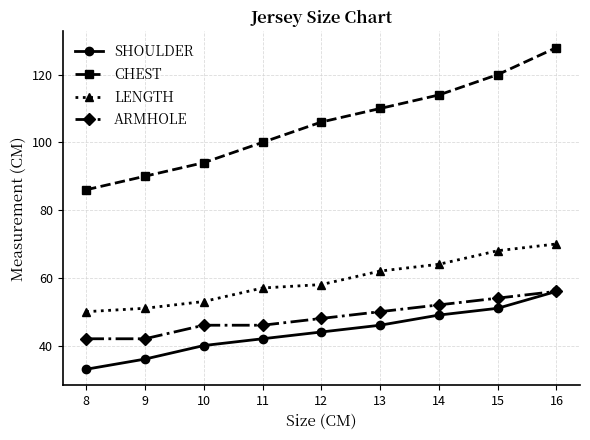

How many lines are shown in the chart?

4